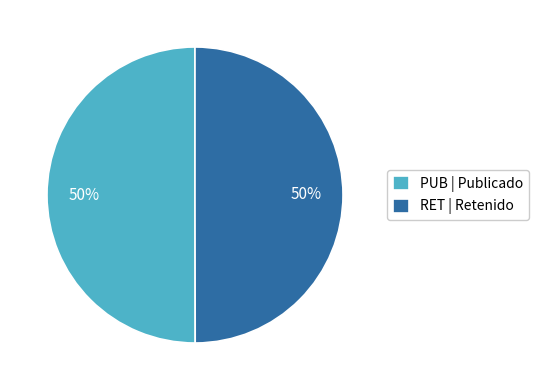

What is the ratio of the value at RET | Retenido to the value at PUB | Publicado?

1.0